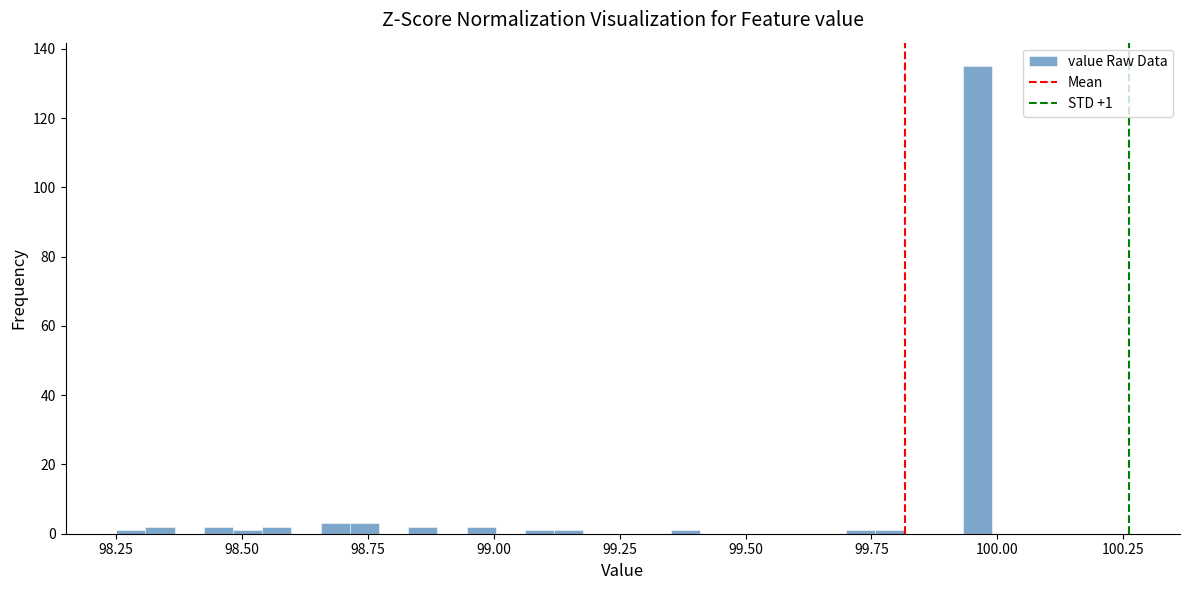

Read against the x-axis, roughly where is the centre of the tallest bar?

99.95